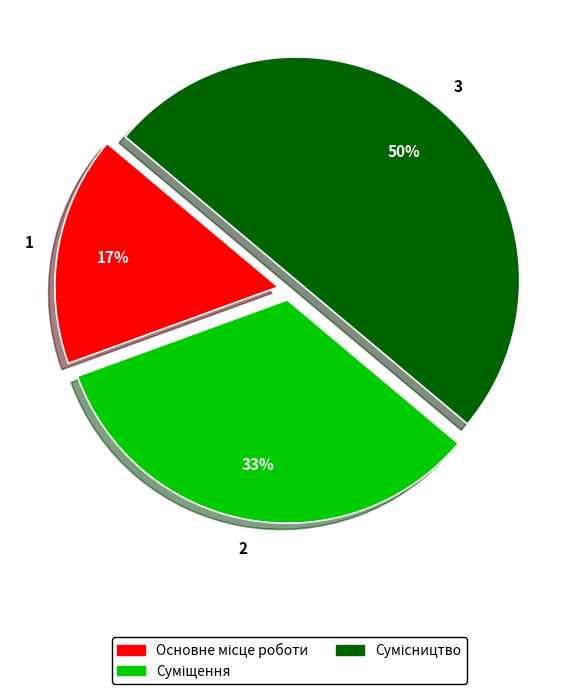

To the nearest percent, what is the average slice percentage?

33%